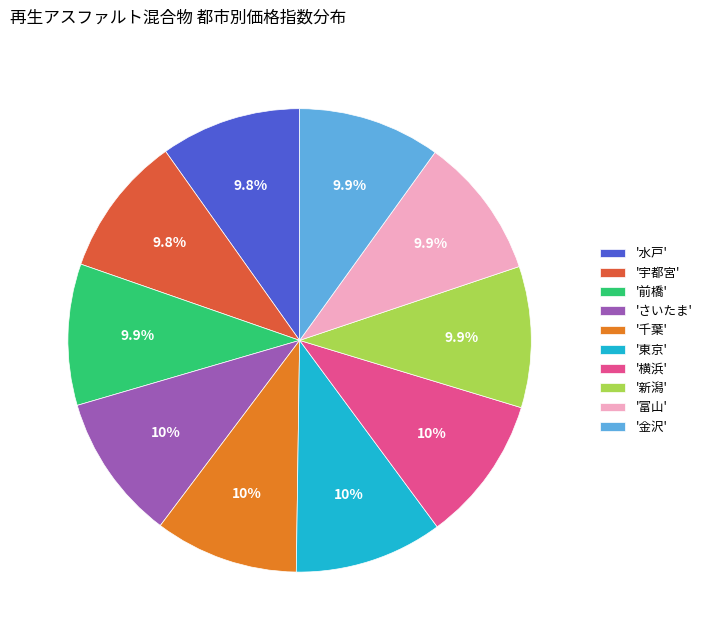

What is the total percentage of '東京' and '新潟'?

20.2%